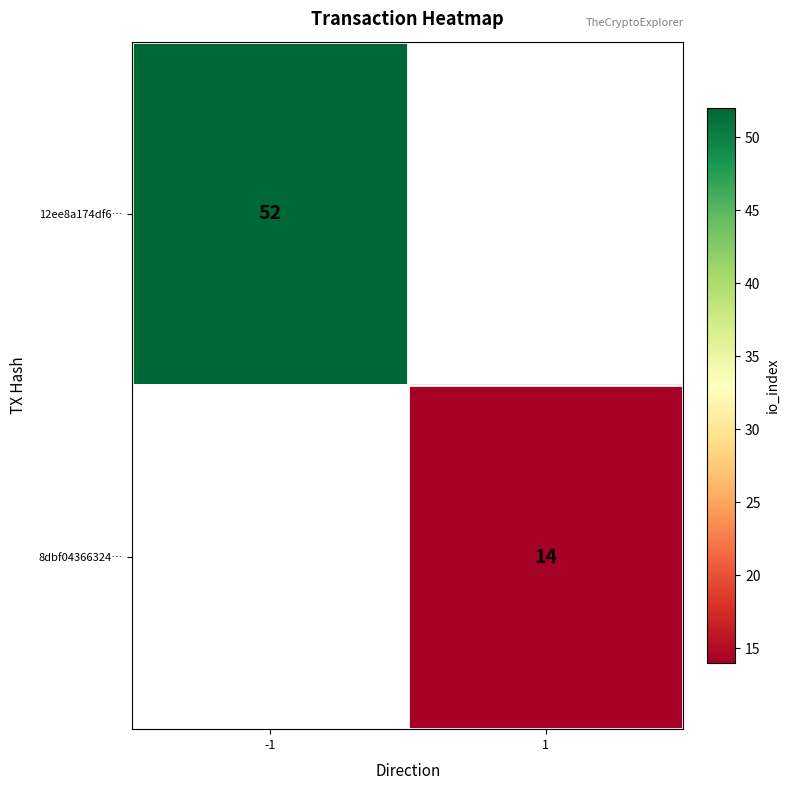

Is it true that 8dbf04366324… equals 14 at 1?

True